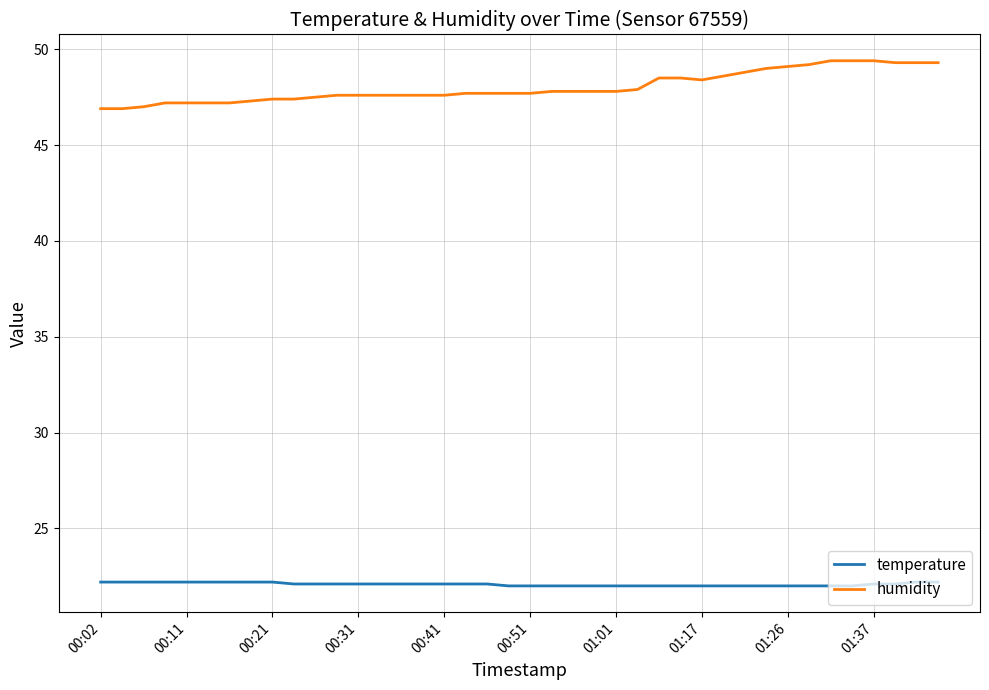

True or false: humidity and temperature cross at least once.

False